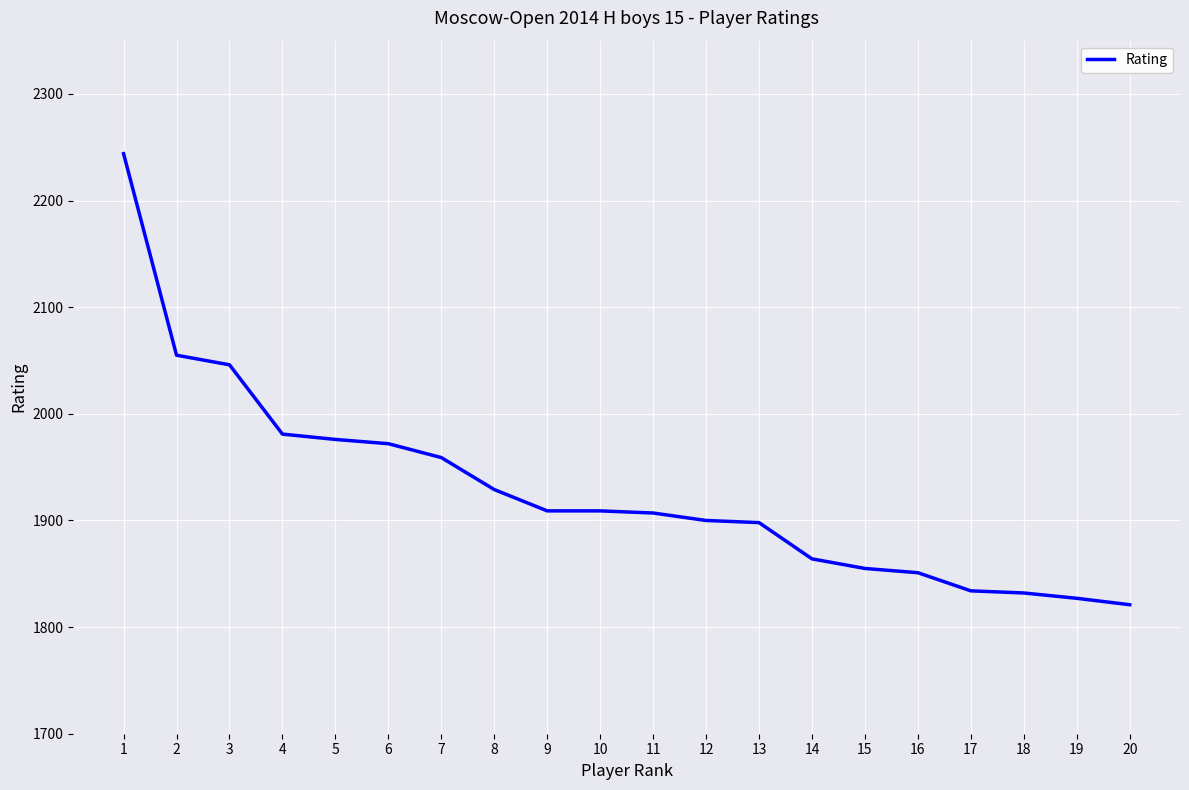

How many lines are shown in the chart?

1